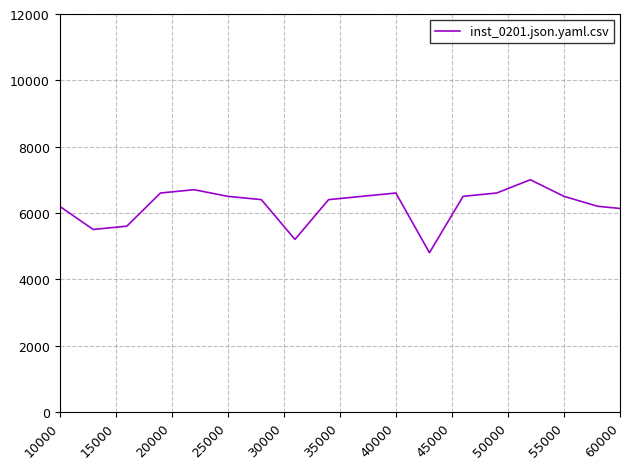

What is the maximum value shown in the chart?

7000